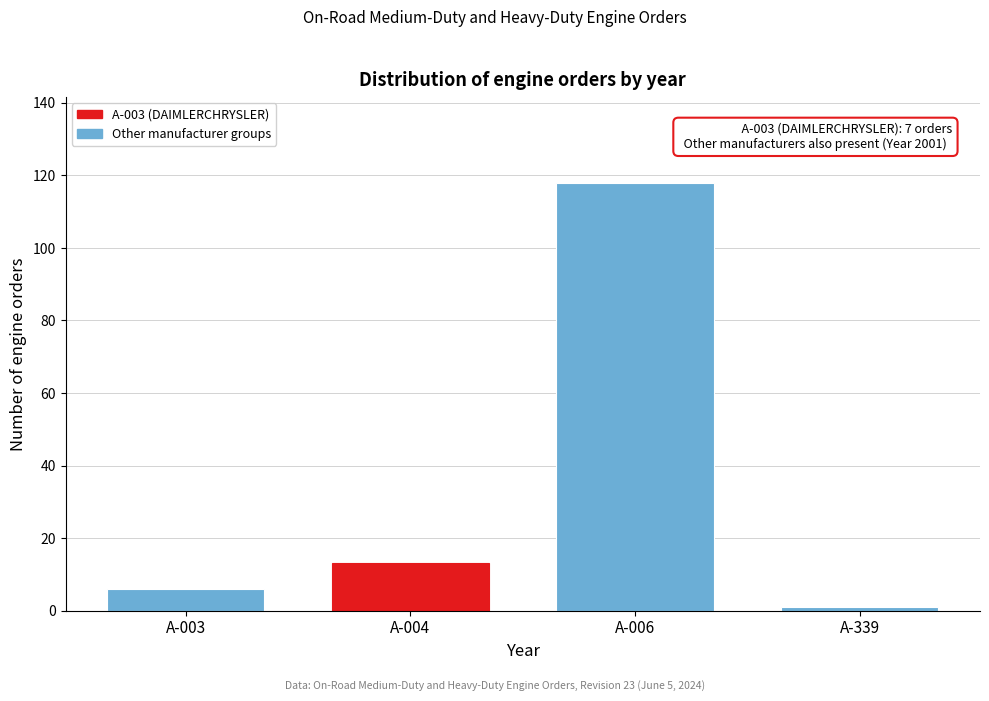

Reading right to left, what are all the values shown in this chart?

A-339=1	A-006=118	A-004=13	A-003=6